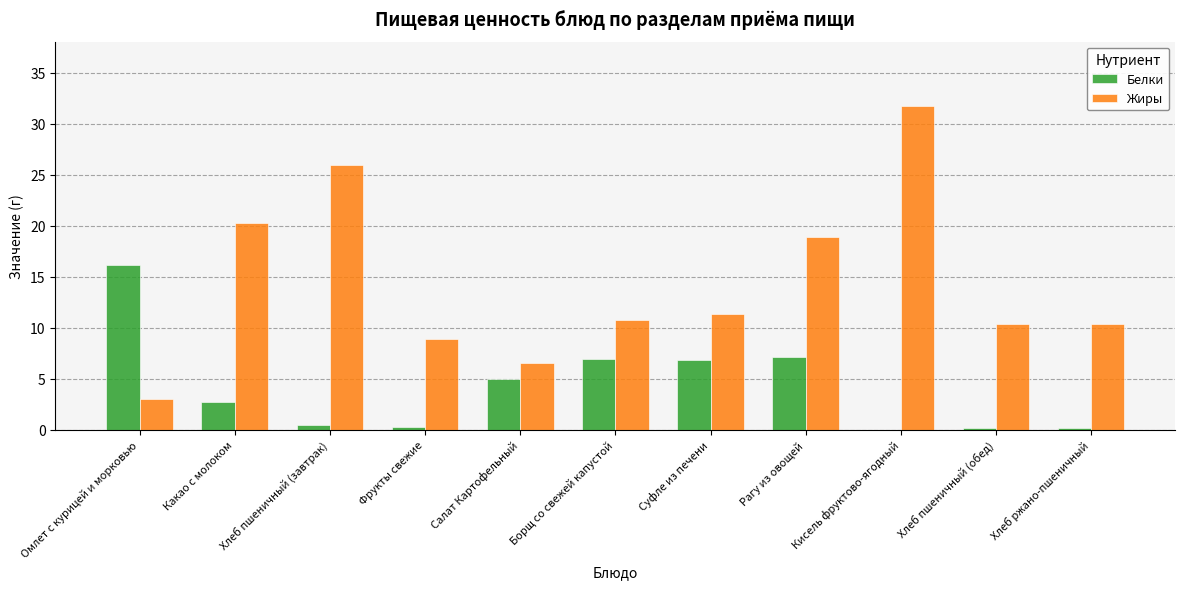

Count the number of data series in this chart.

2